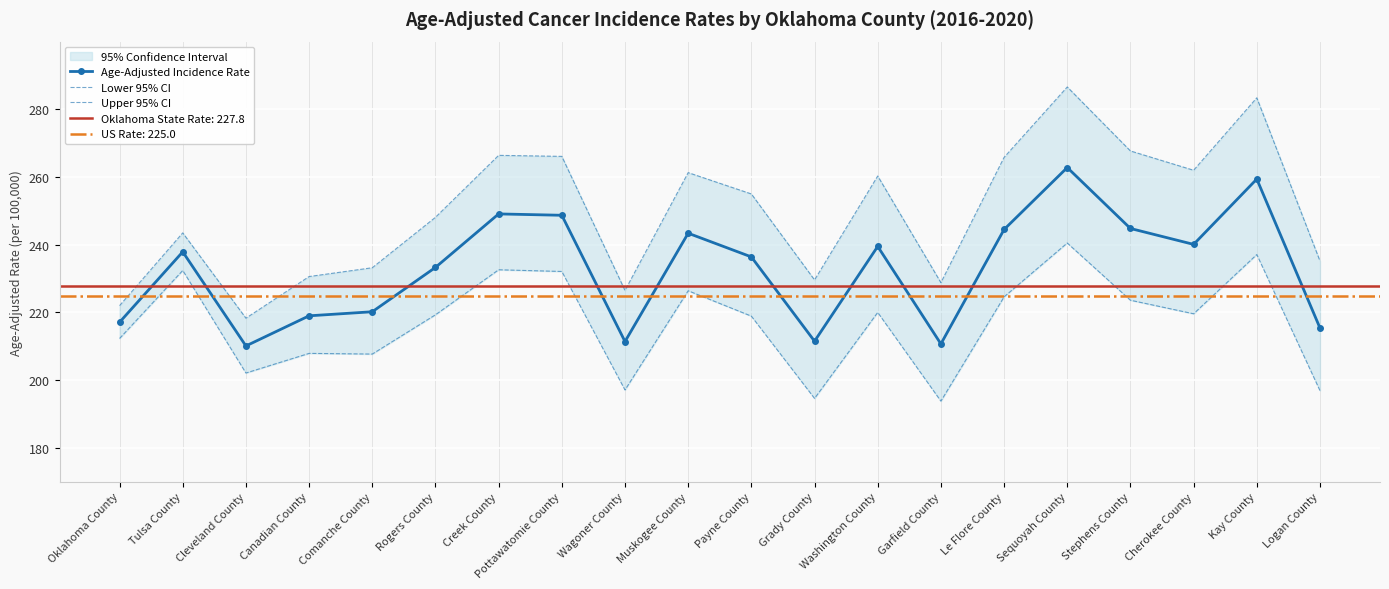

What is the difference between the Lower 95% CI values at Logan County and Stephens County?

26.7